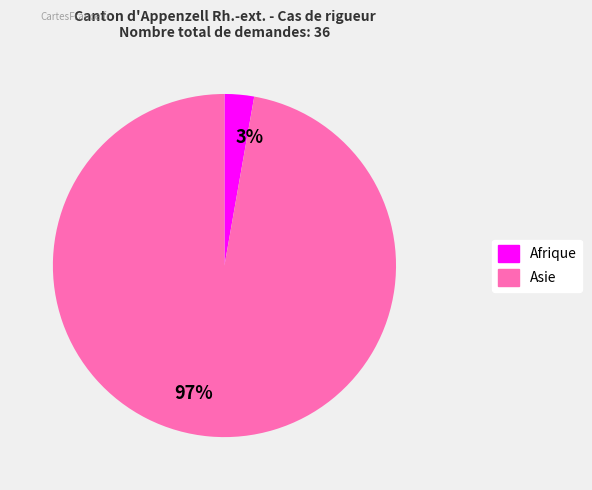

Which slice is the smallest?

3%